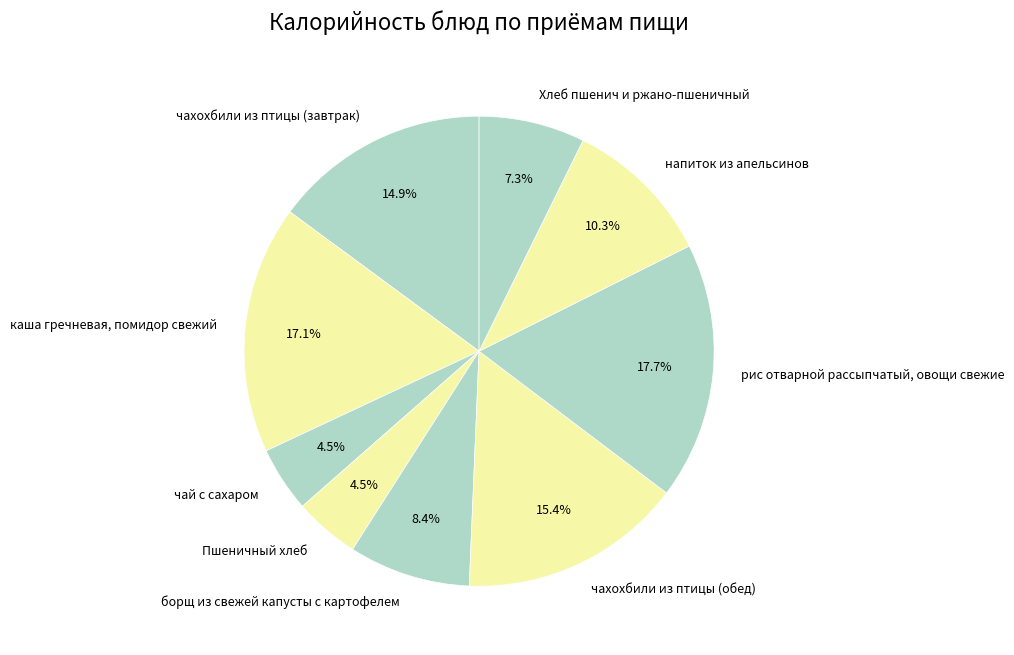

Approximately how many times larger is the value at Хлеб пшенич и ржано-пшеничный compared to чахохбили из птицы (завтрак)?

0.5